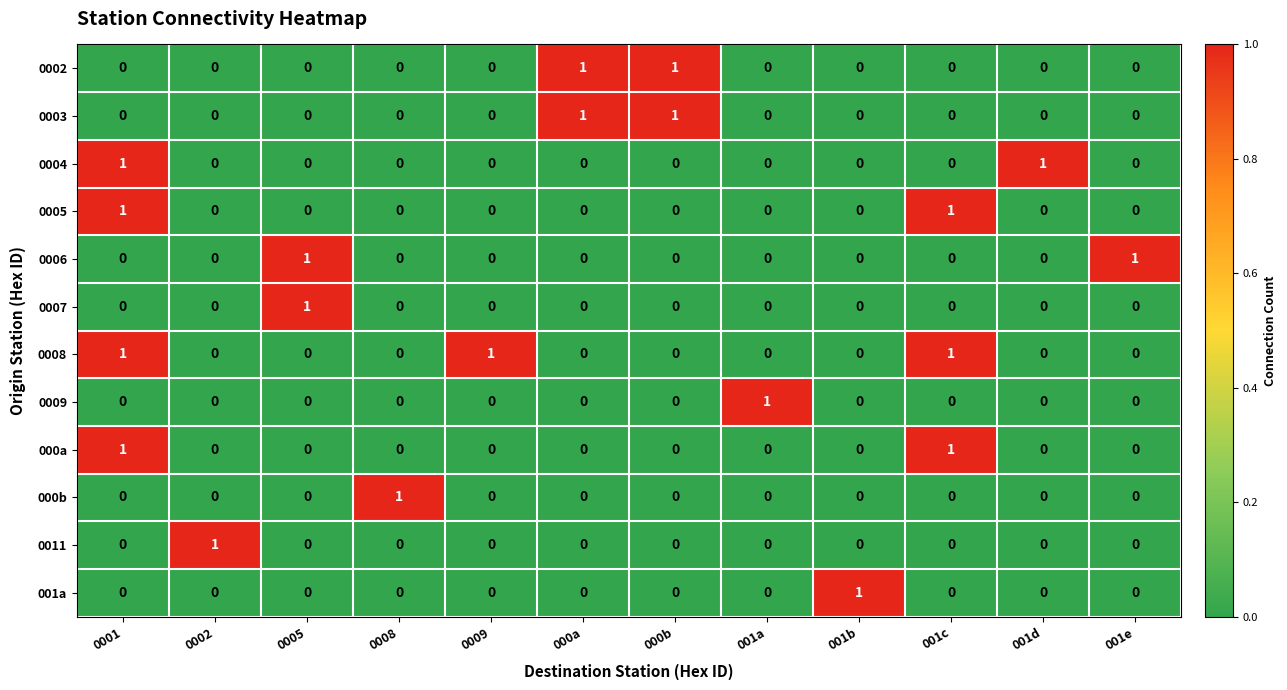

The value of 0007 at 001e is -1. True or false?

False